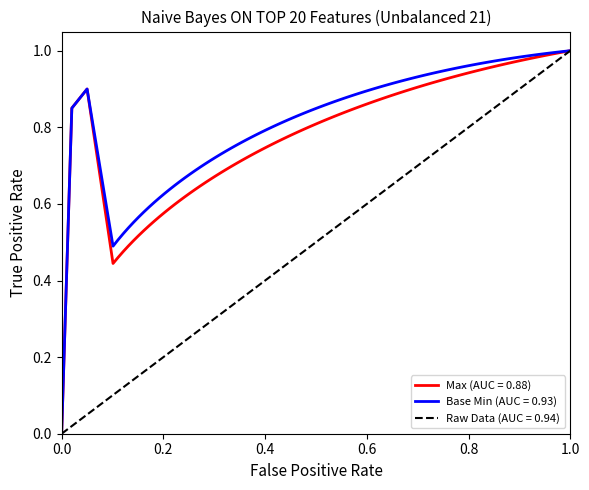

True or false: Max (AUC = 0.88) and Base Min (AUC = 0.93) cross at least once.

False